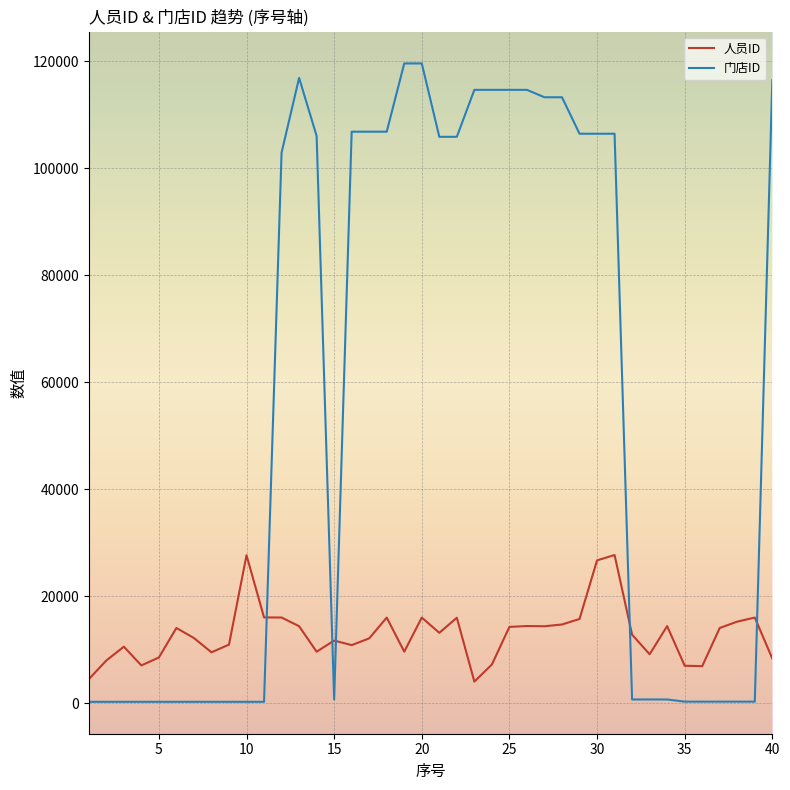

Which series has the largest range (max minus min)?

门店ID